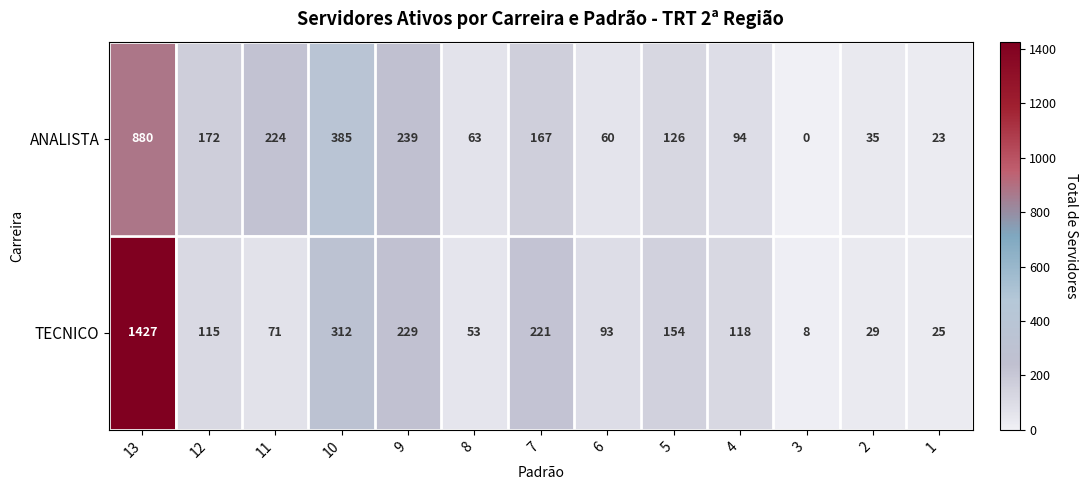

At 4, list the series in order from largest to smallest.

TECNICO, ANALISTA